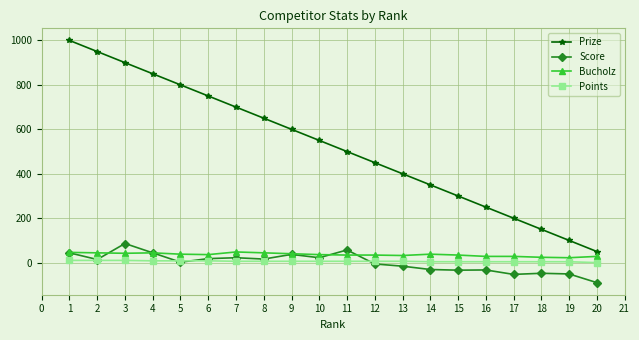

Which category has the lowest value across all series?

20